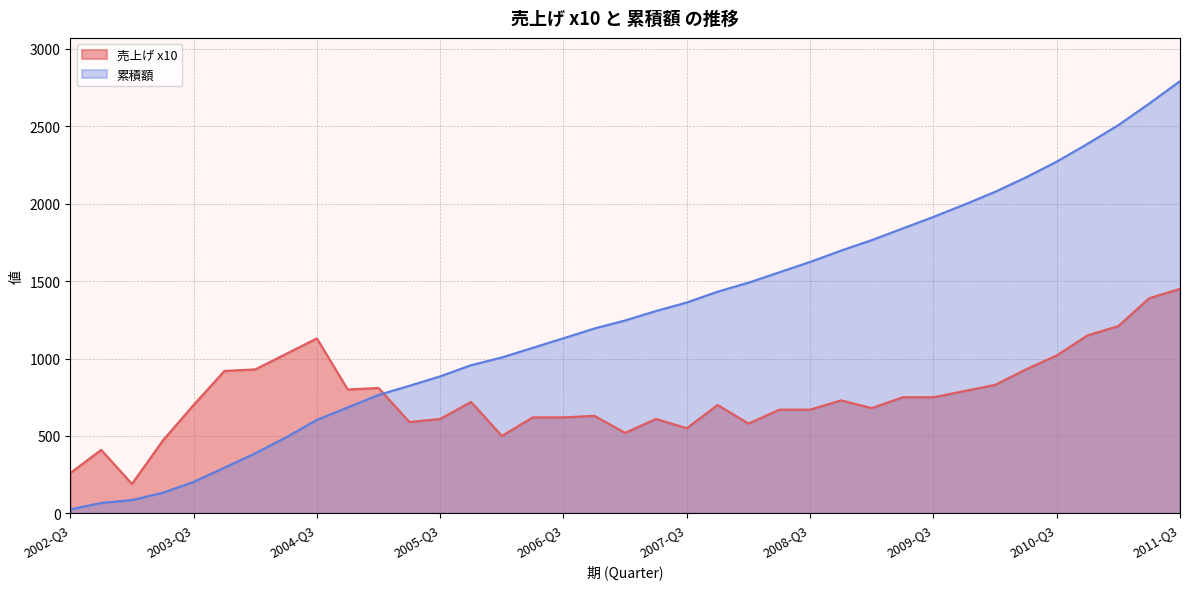

What is the minimum value for 累積額?

26